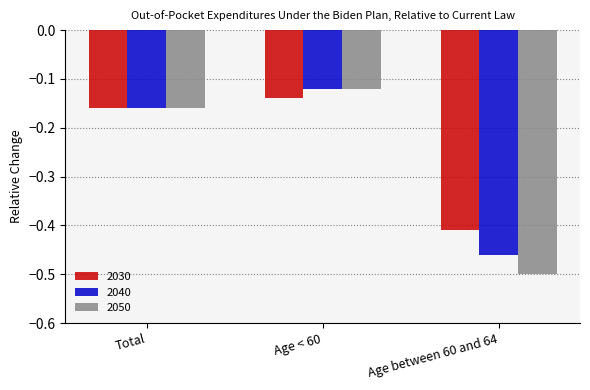

List the labels in order of 2050 value, largest first.

Age < 60, Total, Age between 60 and 64